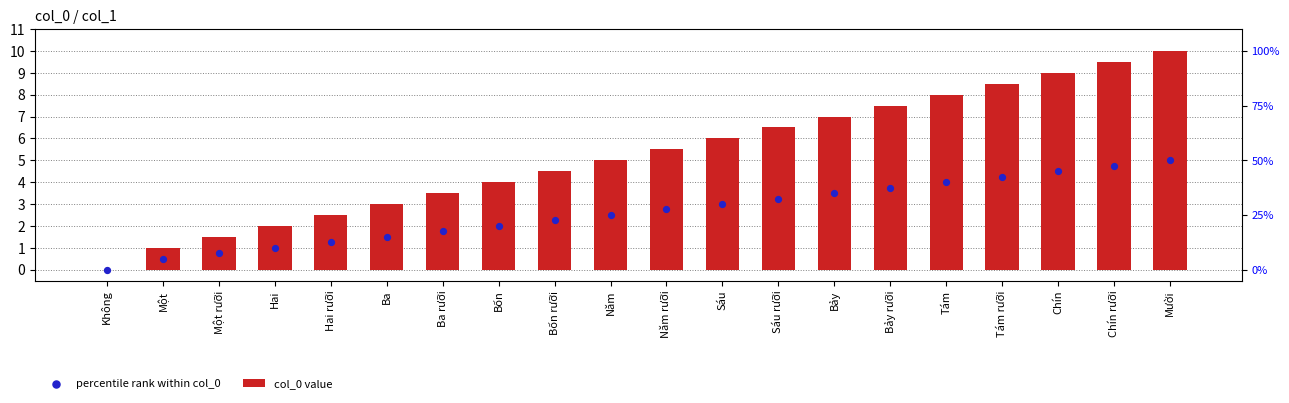

Which series has the largest total across all categories?

col_0 value